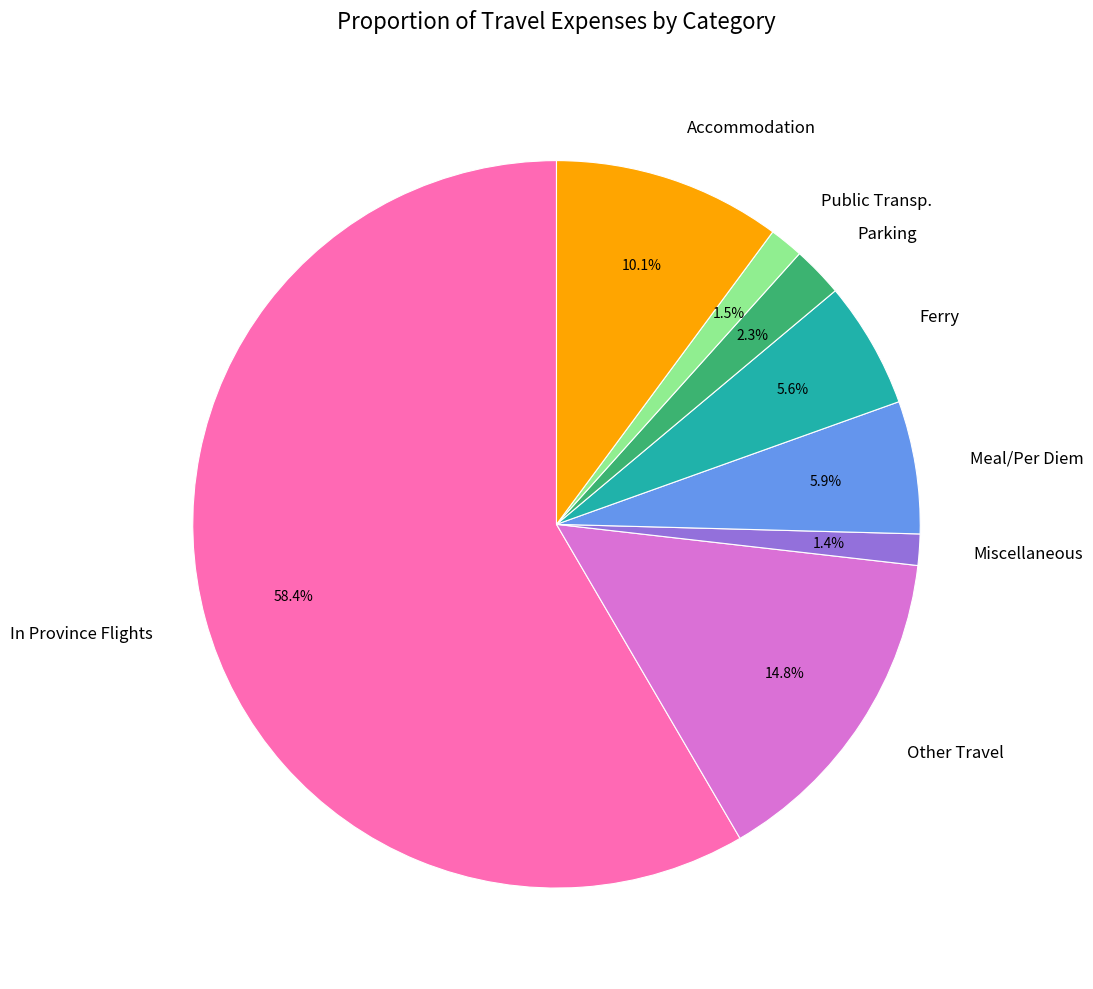

Is it true that In Province Flights is 68% of the pie?

False